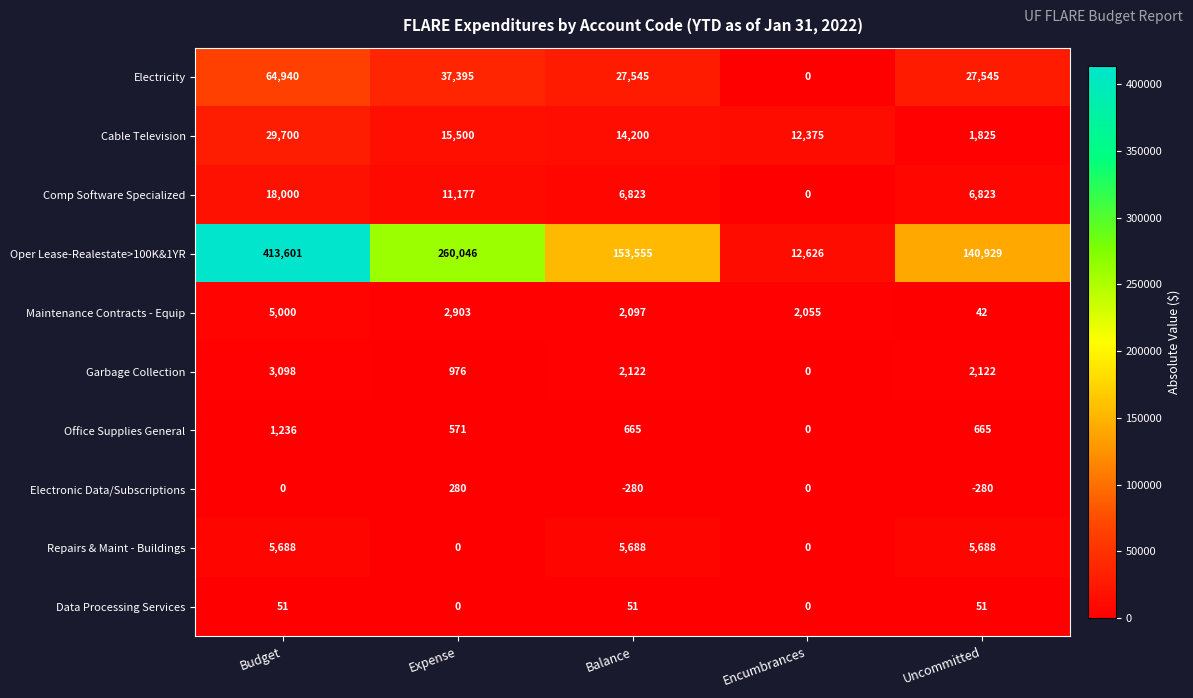

What is the average value of the Electronic Data/Subscriptions series?

-56